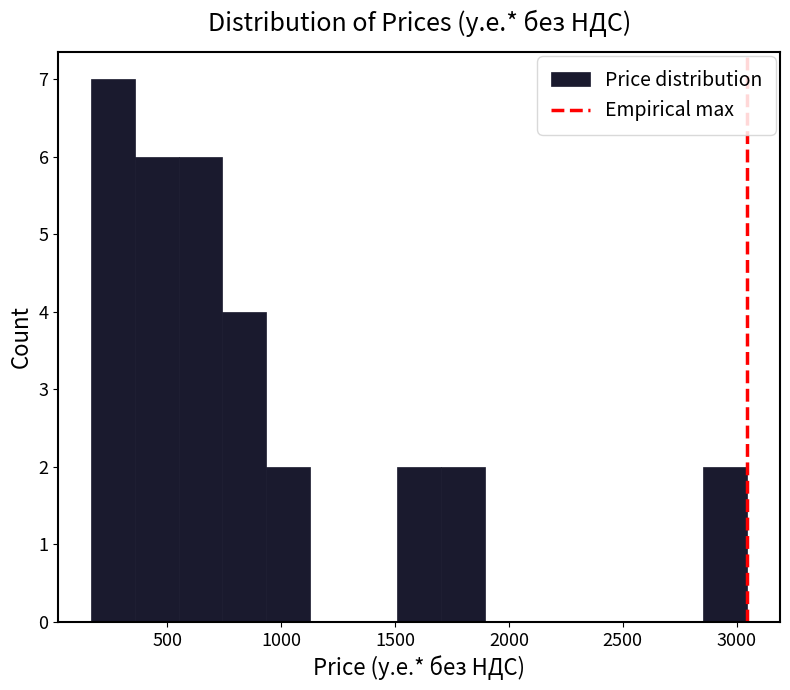

Read against the x-axis, roughly where is the centre of the tallest bar?

250